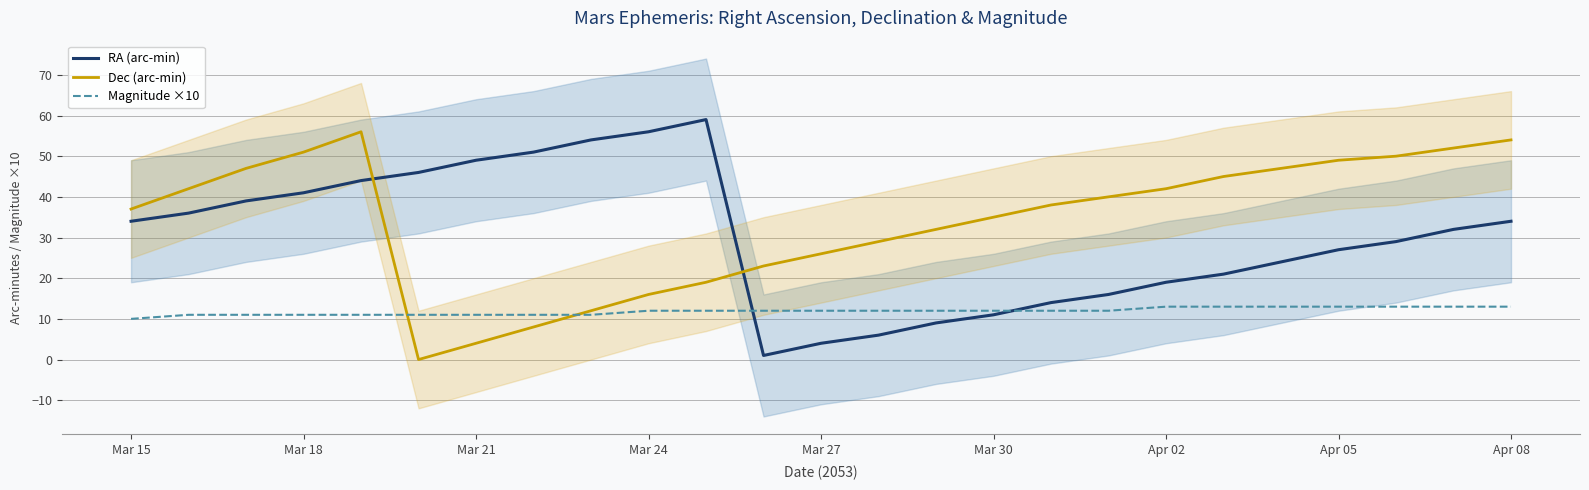

Which series ends up on top after the final intersection of Magnitude ×10 and Dec (arc-min)?

Dec (arc-min)